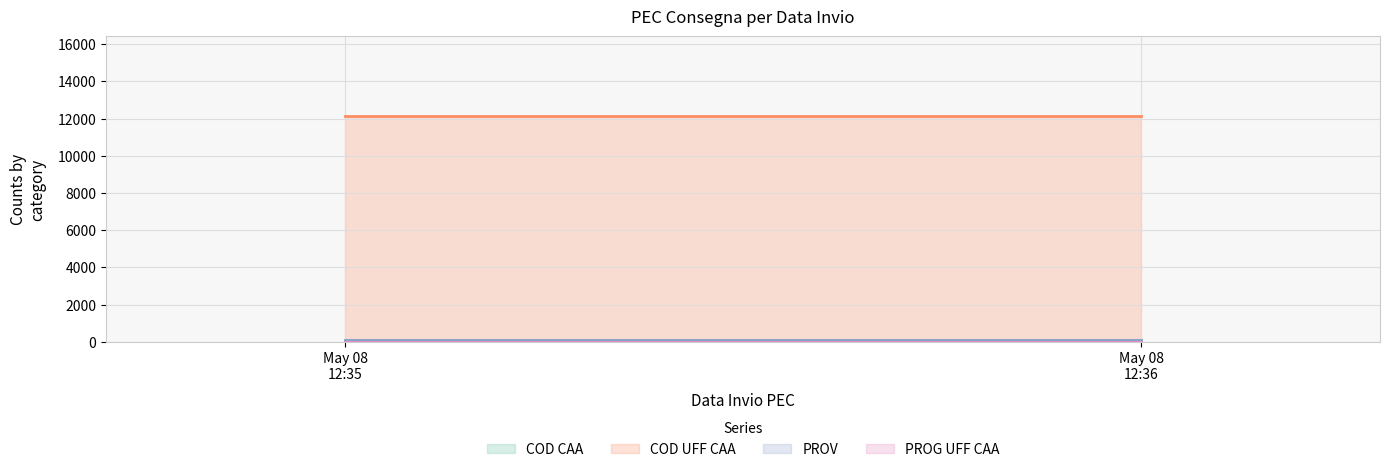

At how many categories does at least one series exceed 11099?

2